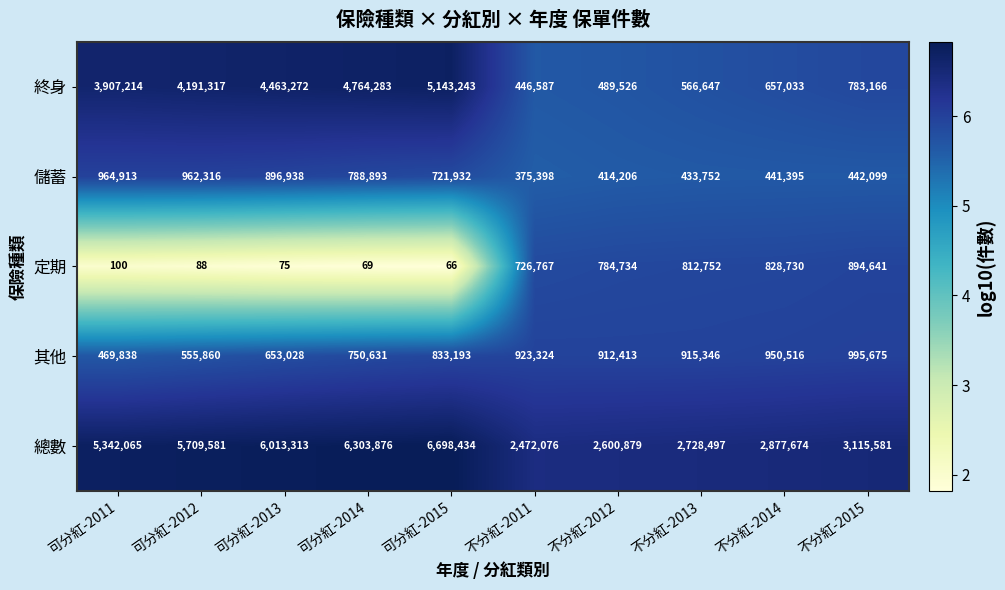

Which label corresponds to the largest value in the chart?

可分紅-2015